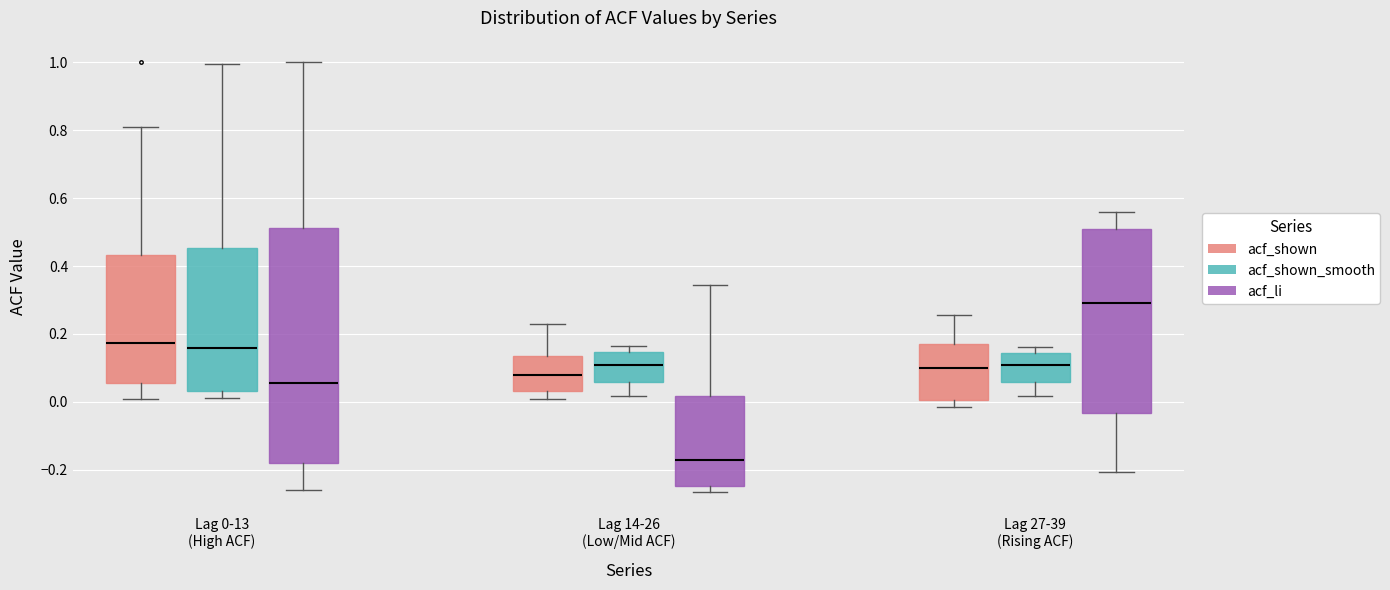

Reading left to right, read every box against the y-axis: the position of its median line, the range the box covers, and the ends of its whiskers. The values are not printed on the chart, so give them approximately, as read against the axis.

Lag 0-13 (High ACF) (acf_shown): median 0.18, box 0.06 to 0.44, whiskers 0.02 to 0.80
Lag 0-13 (High ACF) (acf_shown_smooth): median 0.16, box 0.04 to 0.46, whiskers 0.02 to 1.00
Lag 0-13 (High ACF) (acf_li): median 0.06, box -0.18 to 0.52, whiskers -0.26 to 1.00
Lag 14-26 (Low/Mid ACF) (acf_shown): median 0.08, box 0.04 to 0.14, whiskers 0.02 to 0.22
Lag 14-26 (Low/Mid ACF) (acf_shown_smooth): median 0.10, box 0.06 to 0.14, whiskers 0.02 to 0.16
Lag 14-26 (Low/Mid ACF) (acf_li): median -0.18, box -0.24 to 0.02, whiskers -0.26 to 0.34
Lag 27-39 (Rising ACF) (acf_shown): median 0.10, box 0.00 to 0.18, whiskers -0.02 to 0.26
Lag 27-39 (Rising ACF) (acf_shown_smooth): median 0.10, box 0.06 to 0.14, whiskers 0.02 to 0.16
Lag 27-39 (Rising ACF) (acf_li): median 0.30, box -0.04 to 0.50, whiskers -0.20 to 0.56